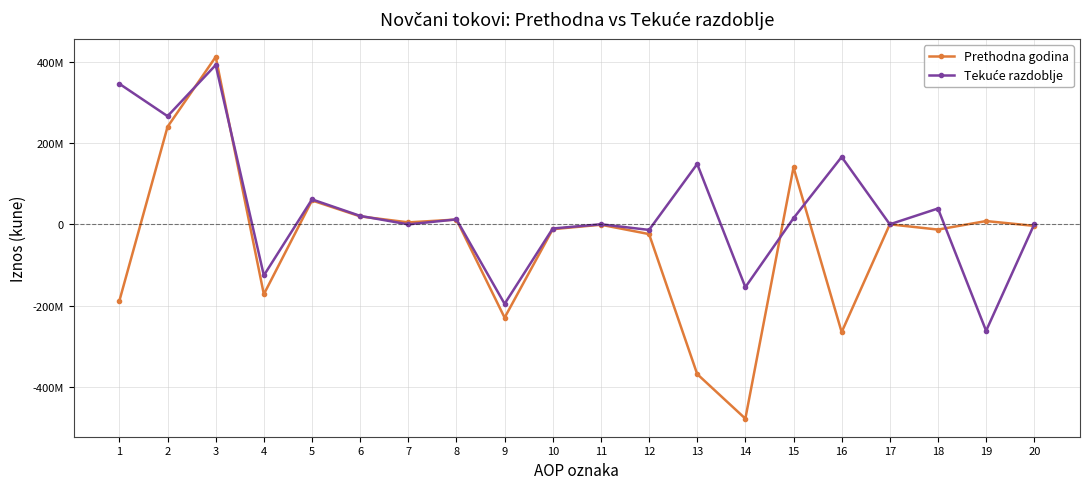

Does the chart have visible grid lines?

Yes